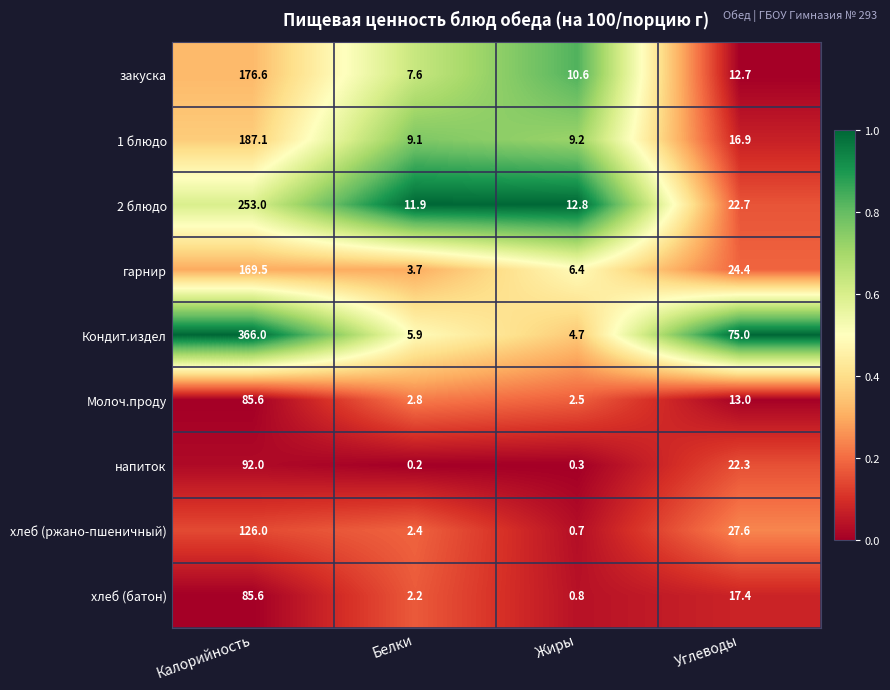

What is the spread (max minus min) of values at Углеводы?

62.3